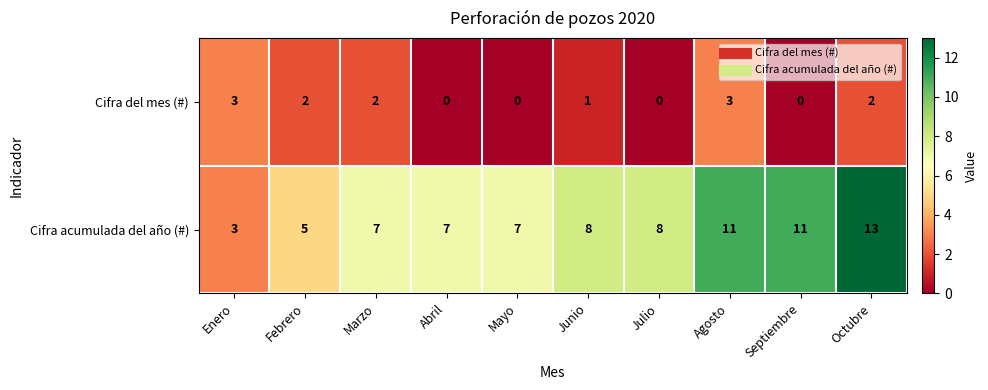

At how many categories does at least one series exceed 6?

8